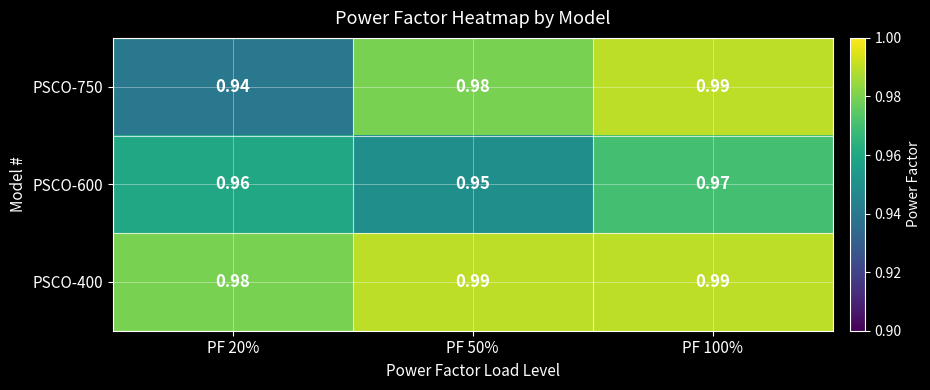

List the series in order of their overall mean, highest first.

PSCO-400, PSCO-750, PSCO-600